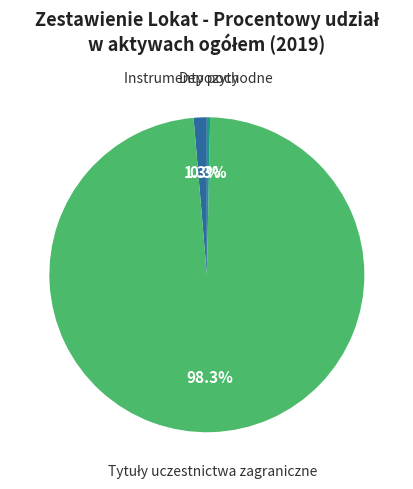

What portion of the pie excludes Instrumenty pochodne?

98.7%